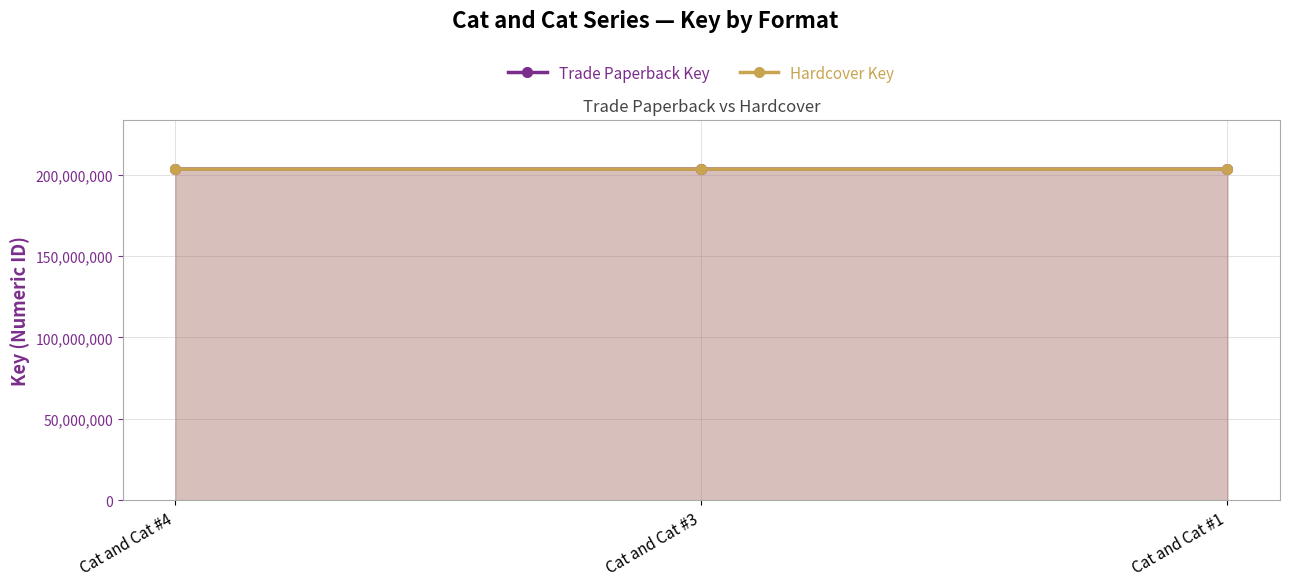

What is the minimum value shown in the chart?

203273972